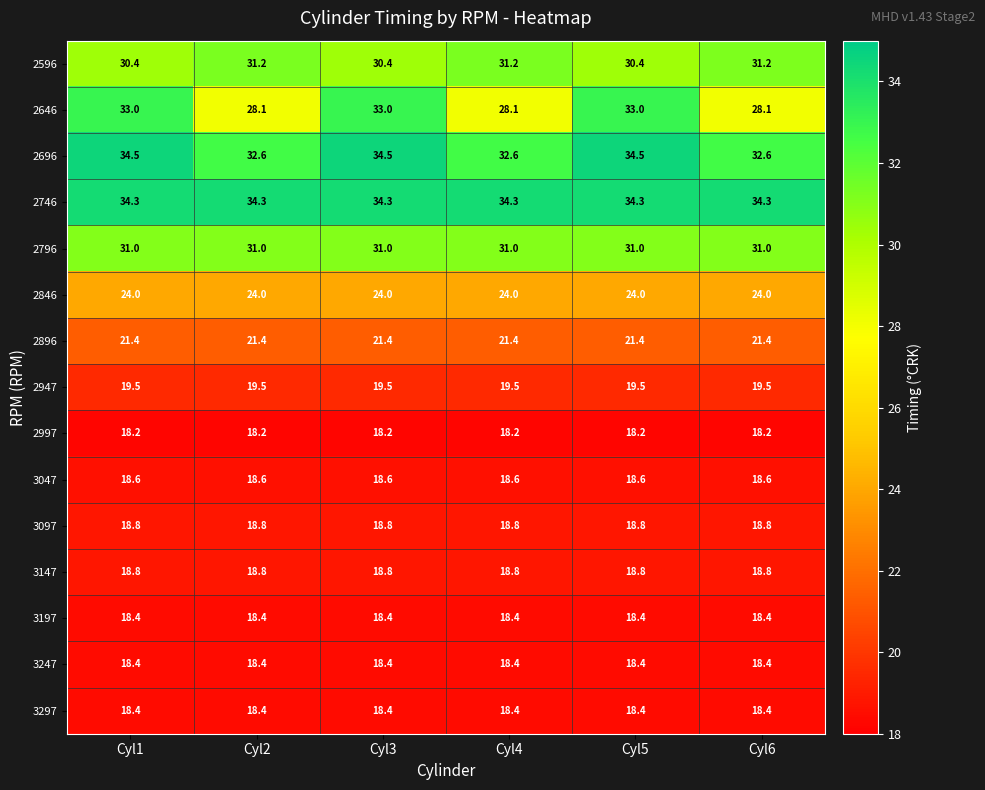

What is the maximum value for 3297?

18.4